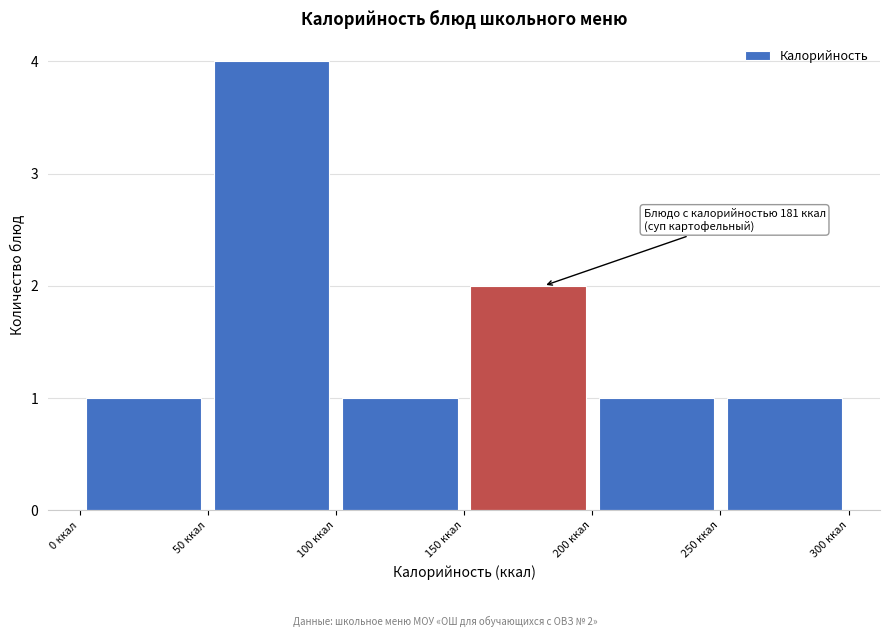

Over which range of the x-axis is the bar tallest?

50 to 100